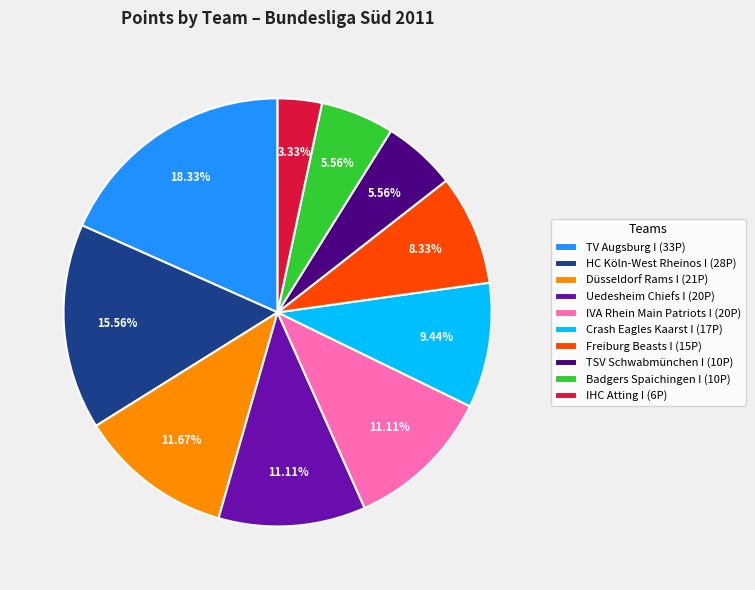

To the nearest percent, what is the difference between the TV Augsburg I and TSV Schwabmünchen I slice percentages?

13%